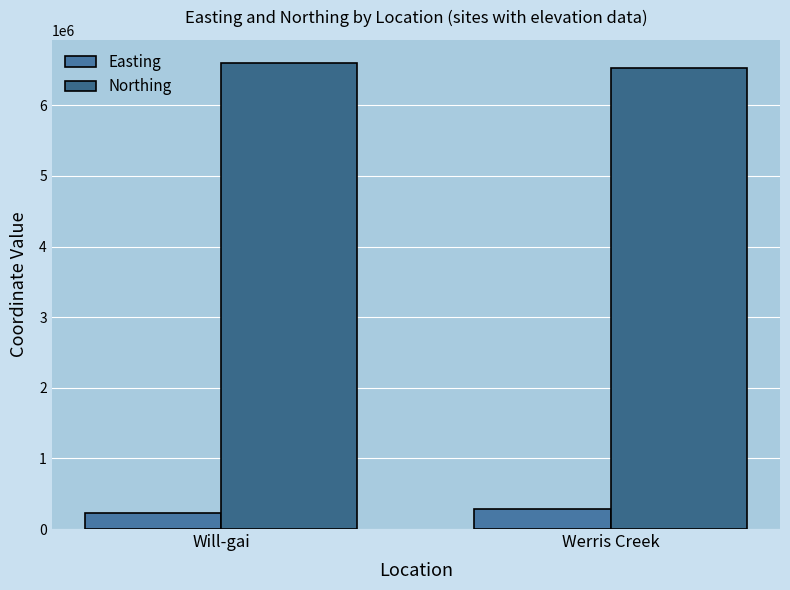

What is the sum of all Northing values?

13125126